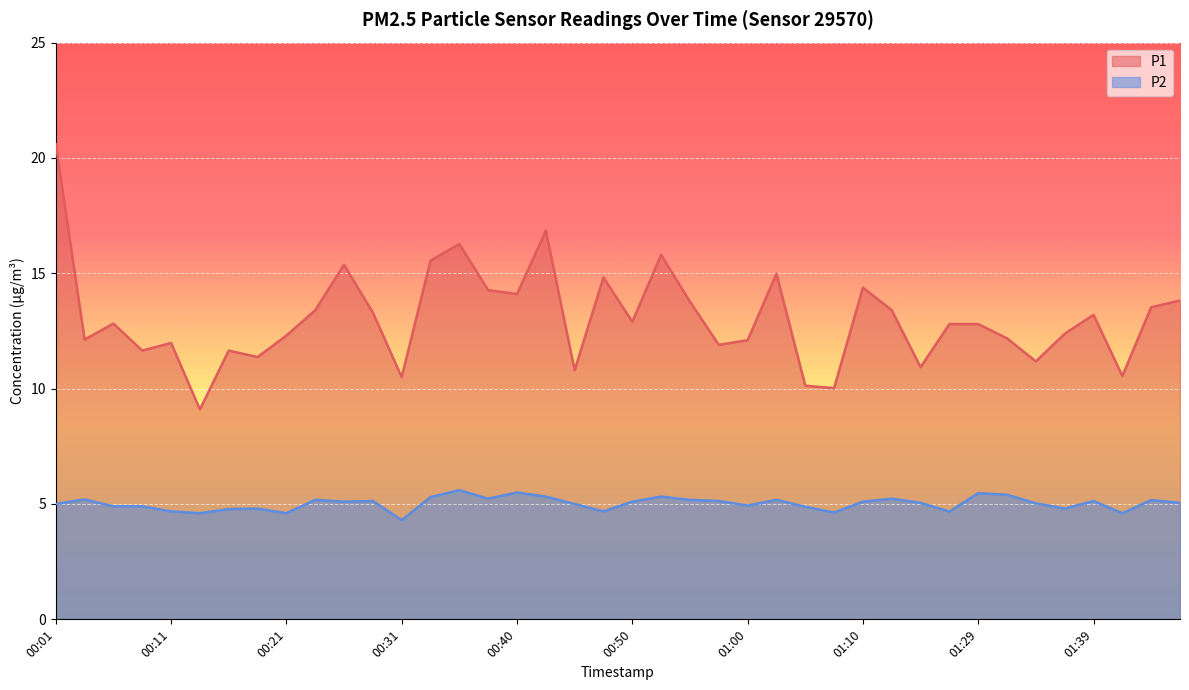

List the series in order of their peak value, highest first.

P1, P2